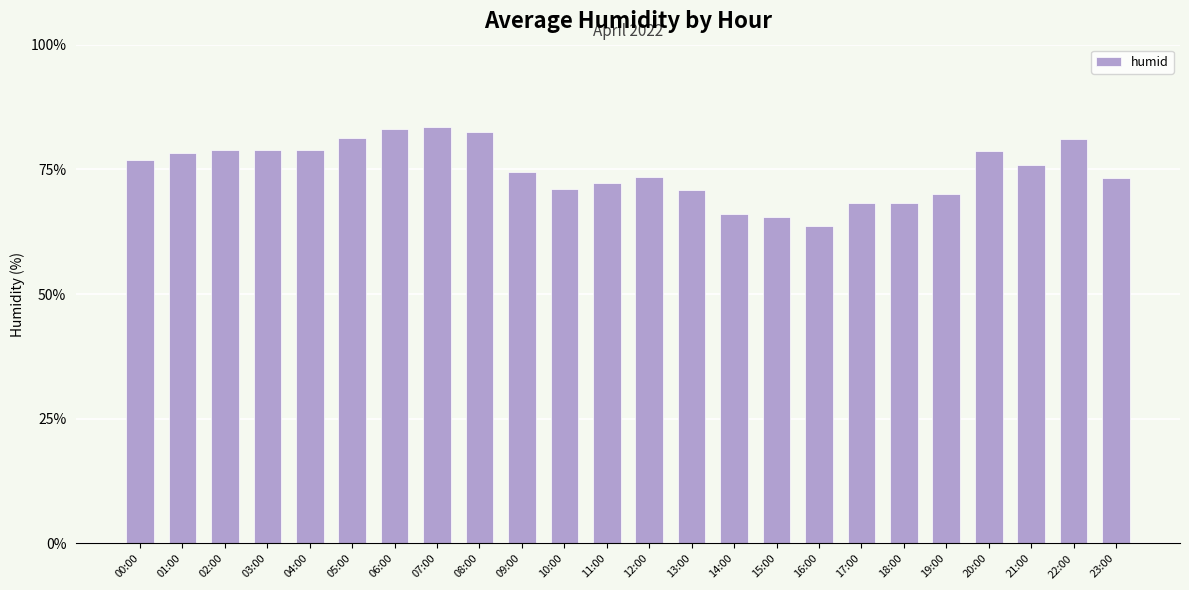

What is the approximate value at 01:00?

78.3